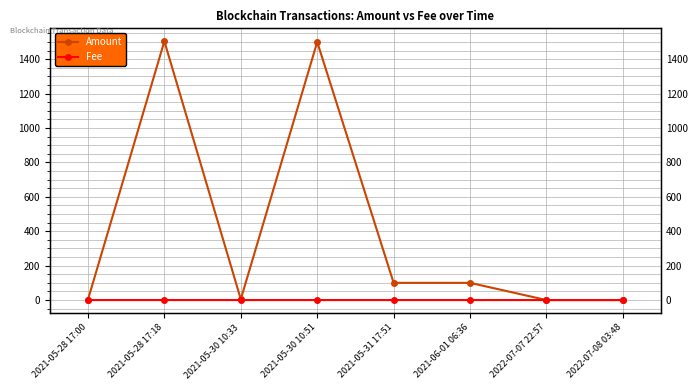

True or false: Amount has more than 0 points higher than both neighbors.

True